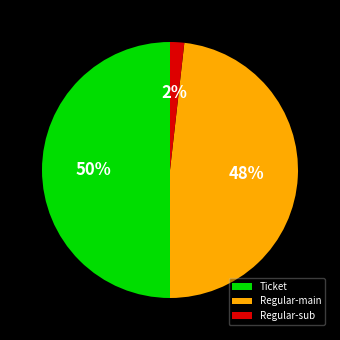

True or false: Regular-main accounts for 48% of the total.

True